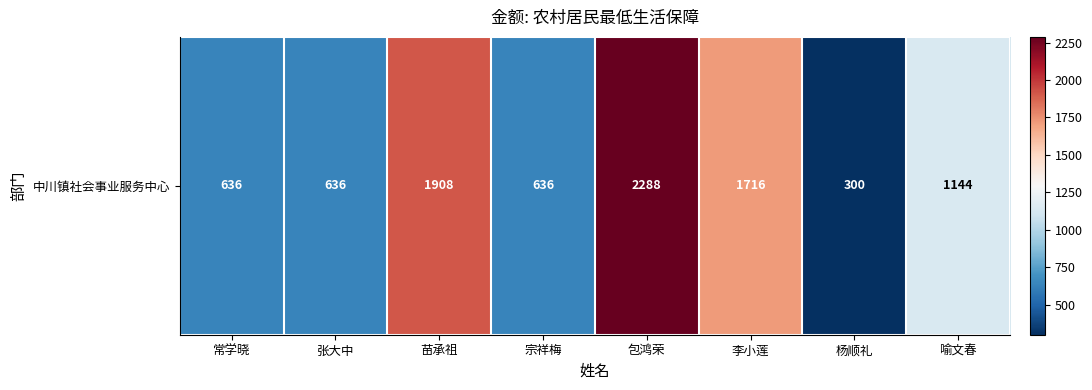

Between 苗承祖 and 杨顺礼, which is larger?

苗承祖